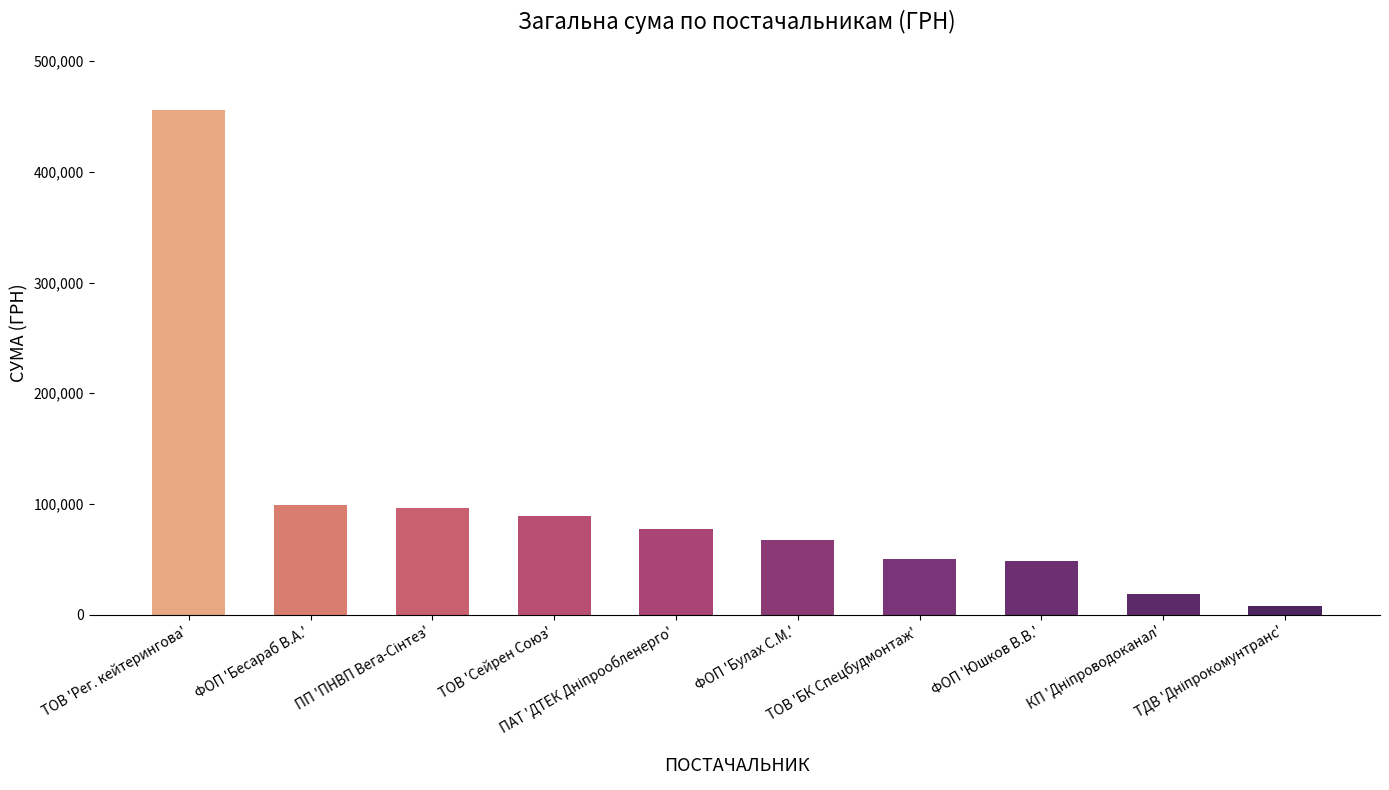

What is the sum of all values?

1010304.8